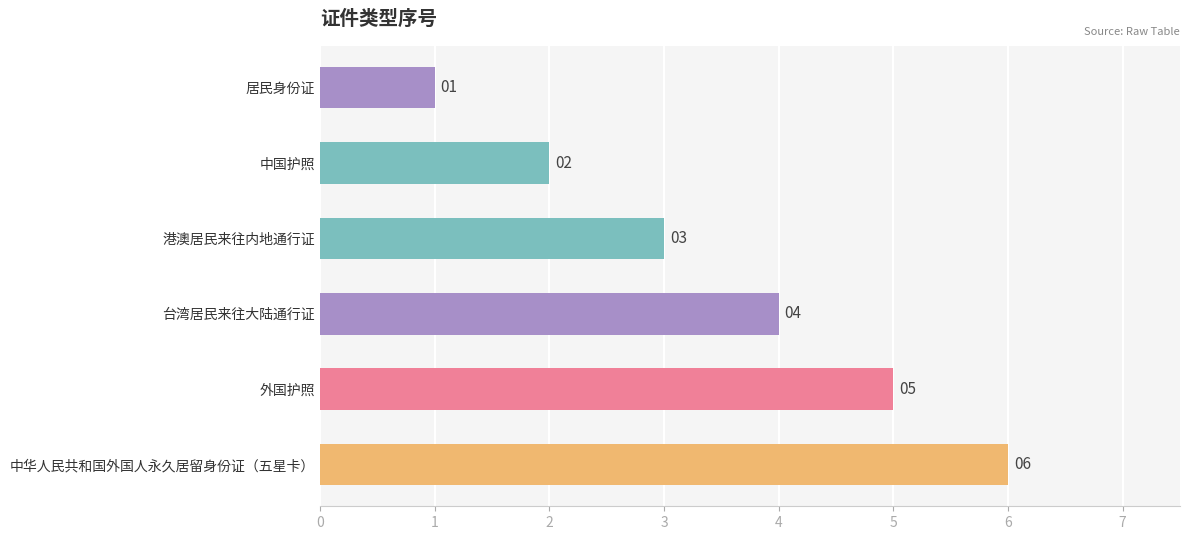

What is the approximate value at 外国护照?

5